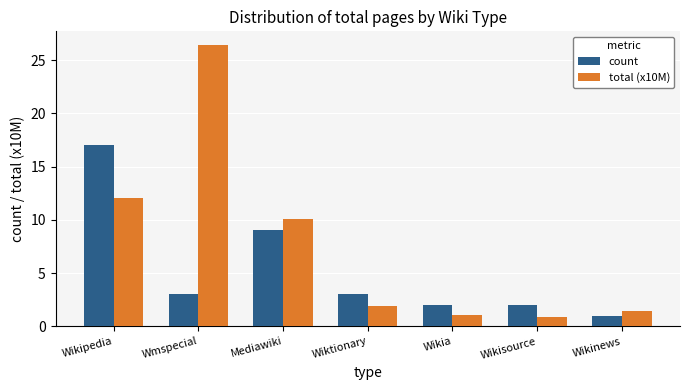

How many bars are there in each group?

2